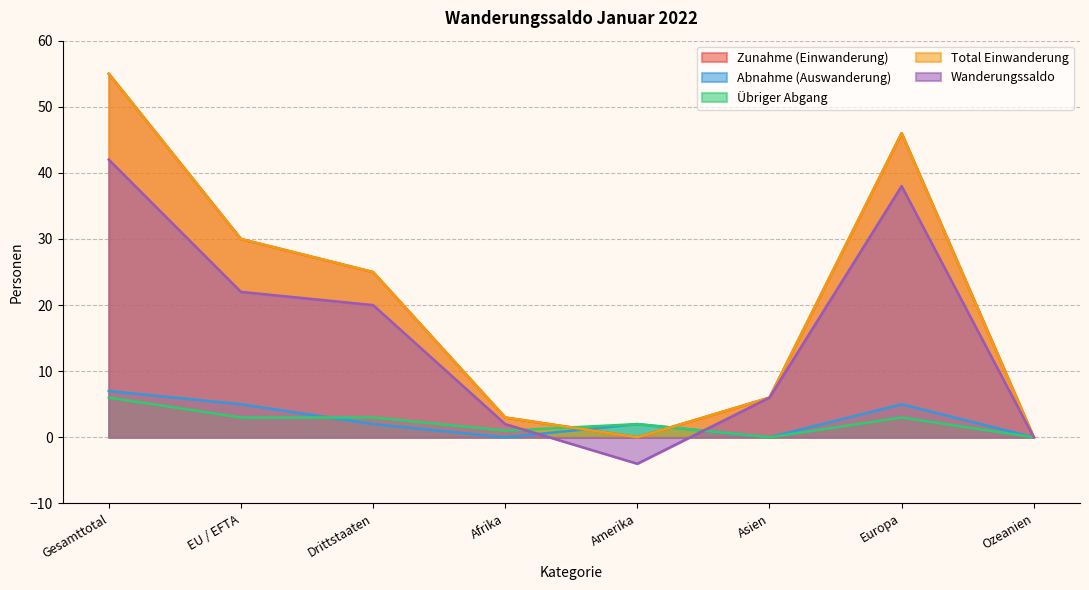

How many interior local valleys does the Total Einwanderung series have?

1